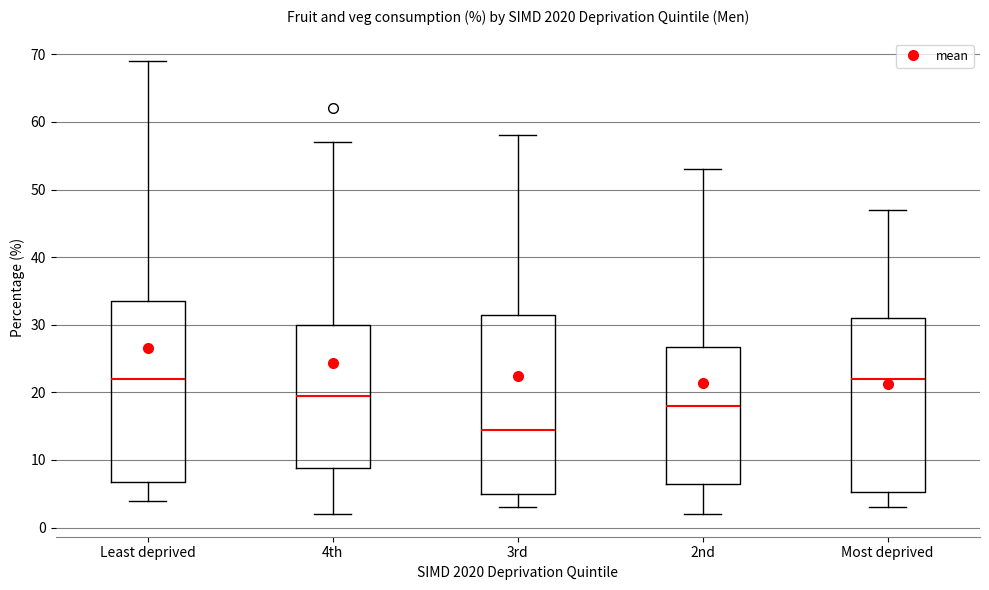

Reading left to right, transcribe this box plot: for each box, give where its median line is, the range the box spans, and where its two whiskers end, as read against the y-axis. The values are not printed on the chart, so give them approximately, as read against the axis.

Least deprived: median 22, box 7 to 34, whiskers 4 to 69
4th: median 20, box 9 to 30, whiskers 2 to 57
3rd: median 15, box 5 to 32, whiskers 3 to 58
2nd: median 18, box 7 to 27, whiskers 2 to 53
Most deprived: median 22, box 5 to 31, whiskers 3 to 47